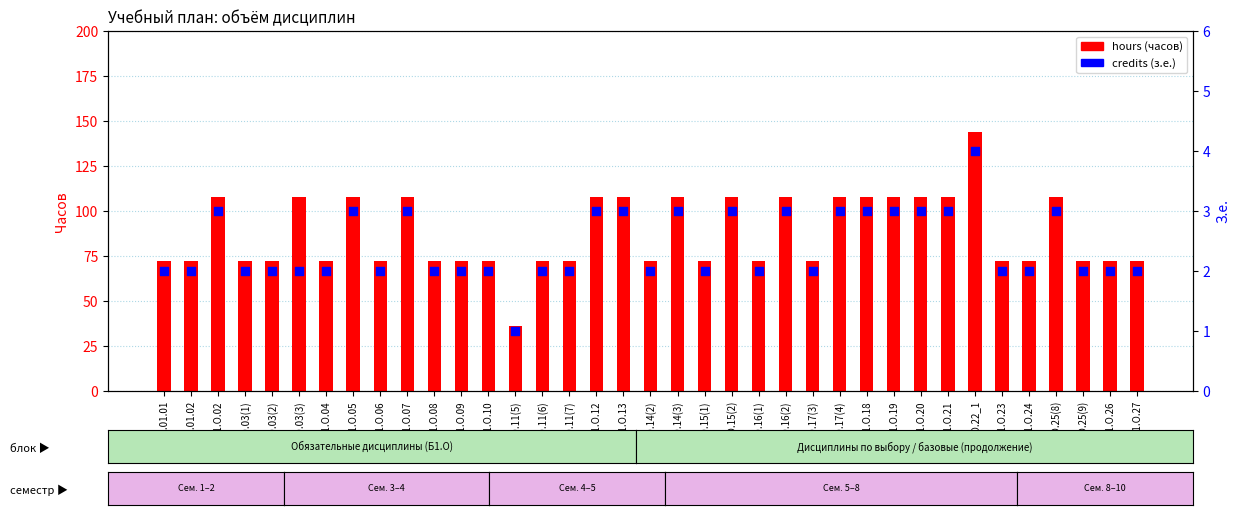

What is the total value across all series at Б1.О.26?

74